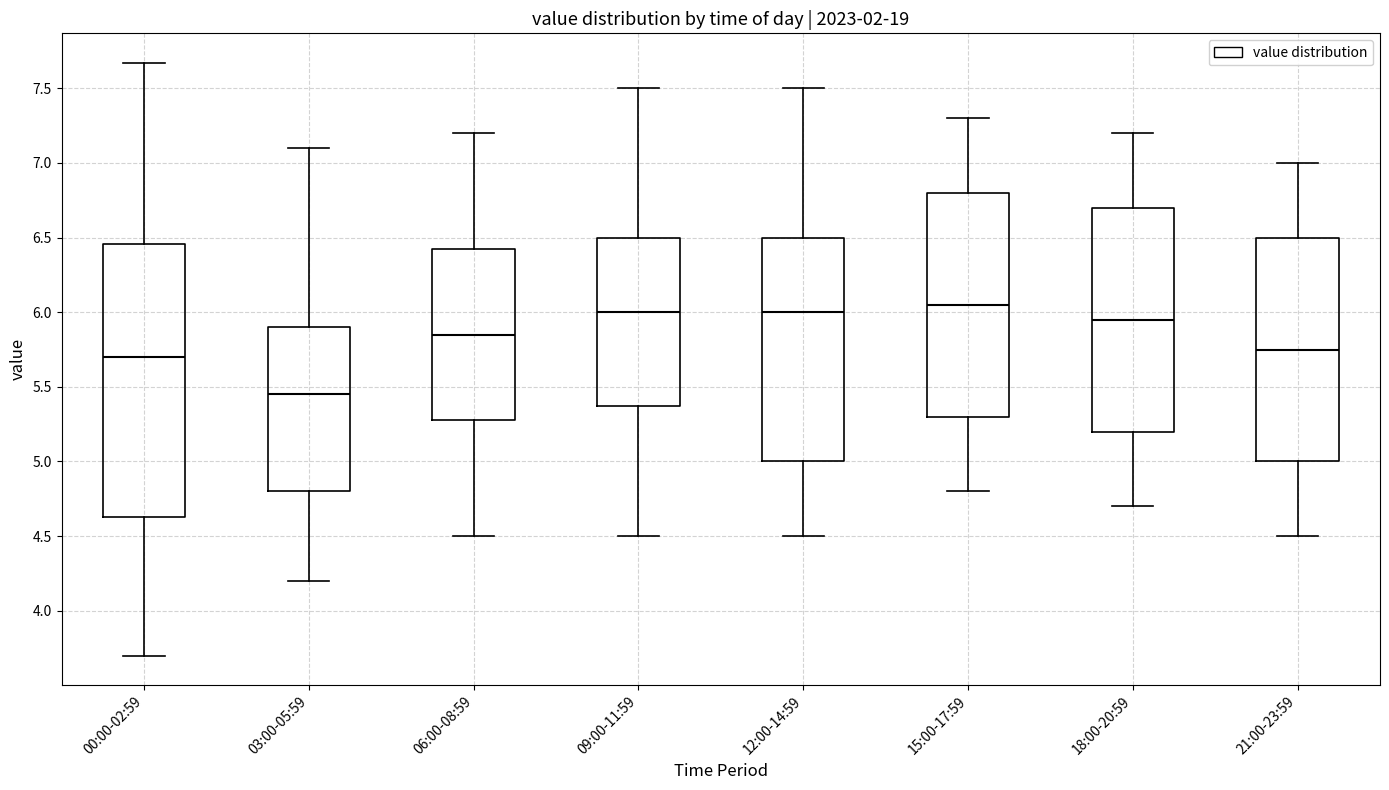

Where does the lower whisker of the box for 15:00-17:59 end on the y-axis? The values are not printed on the chart, so give them approximately, as read against the axis.

4.80